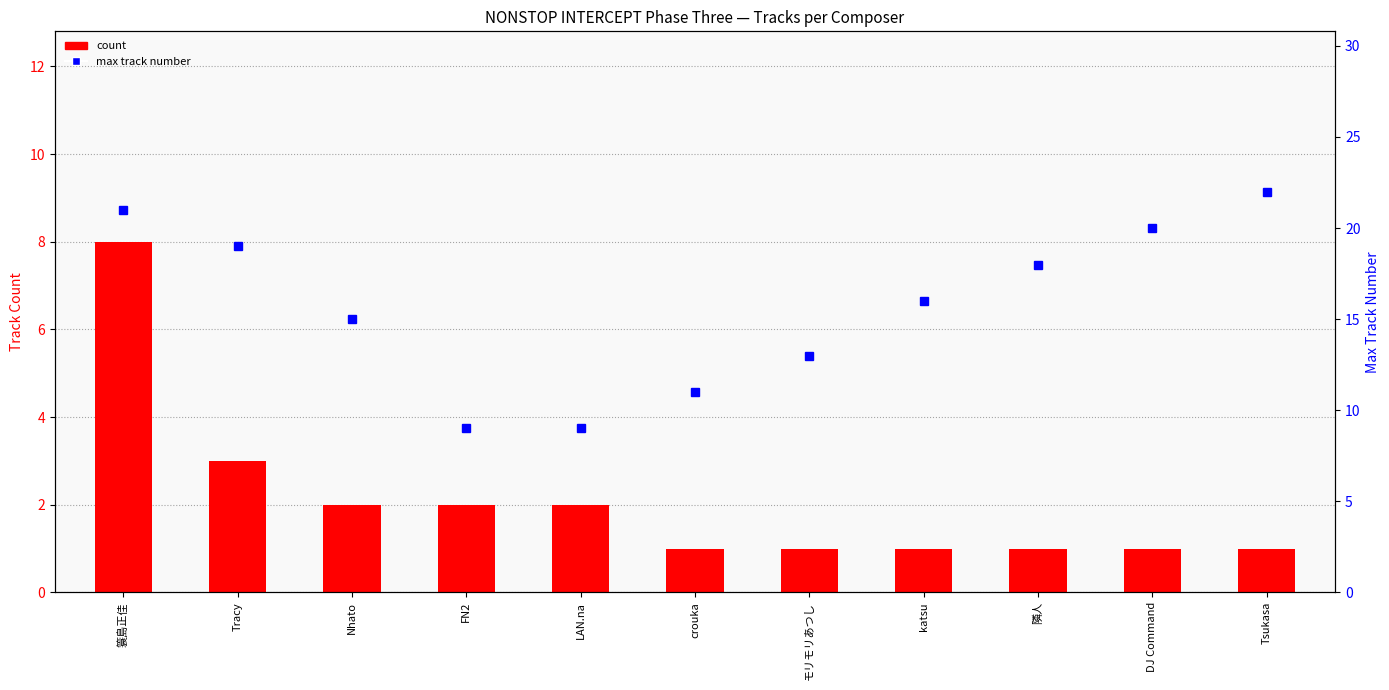

Are the bars grouped side by side (vs. stacked)?

Yes